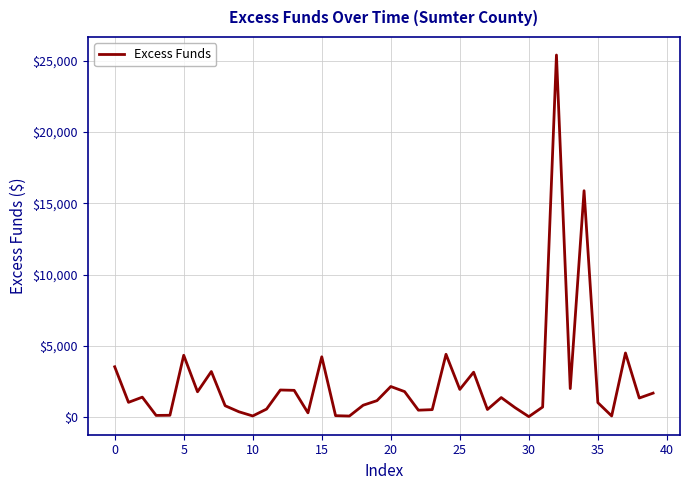

What is the maximum value shown in the chart?

25397.8